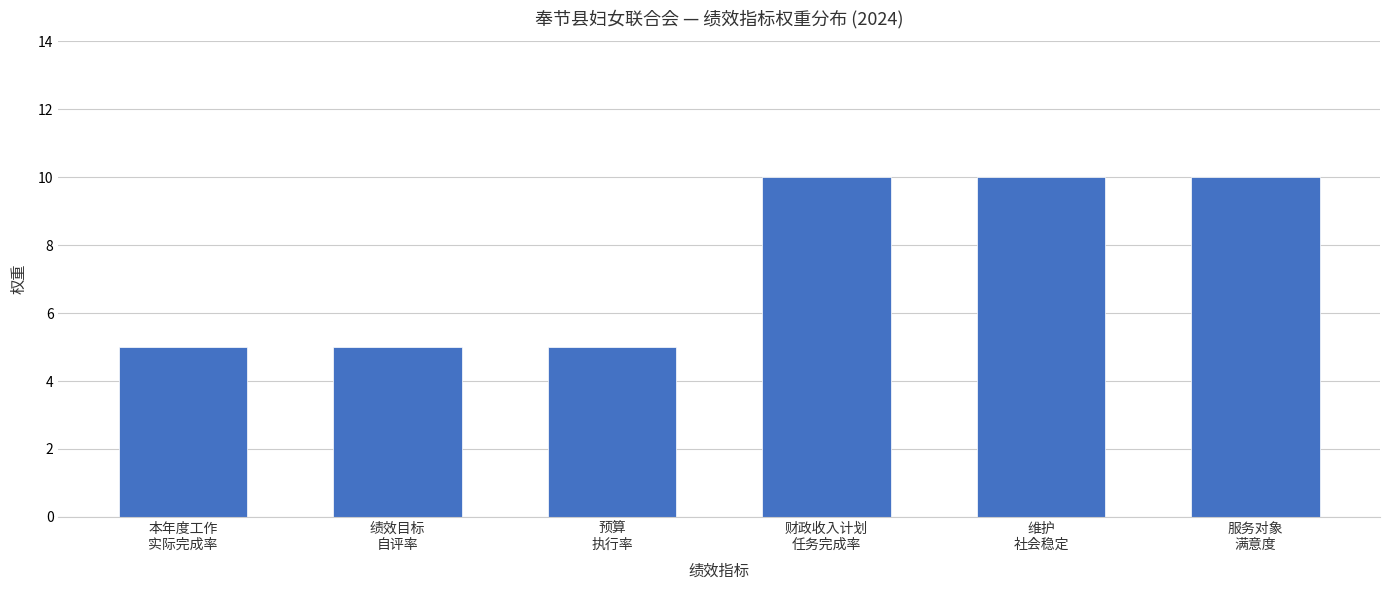

What is the sum of all values?

45